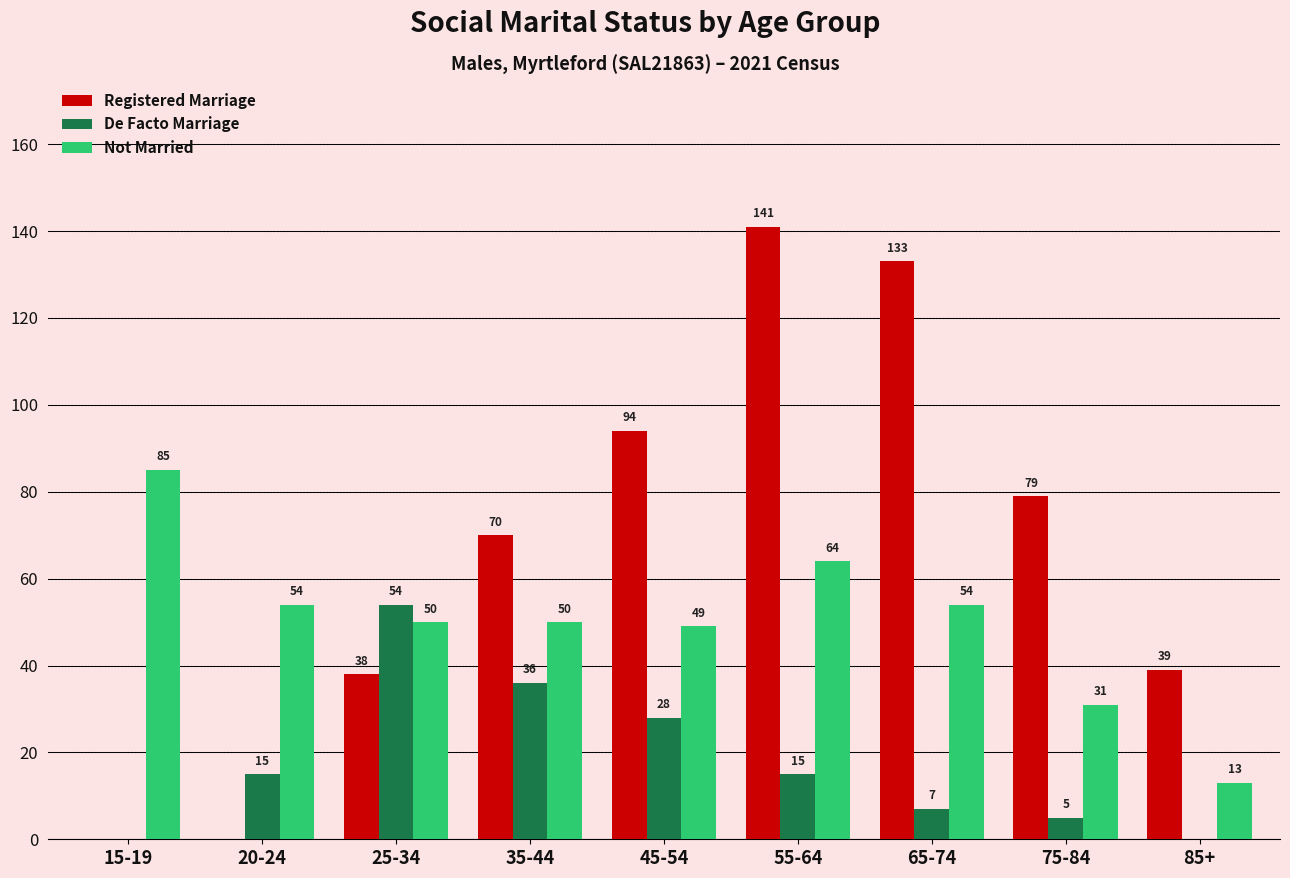

Which series has the largest range (max minus min)?

Registered Marriage